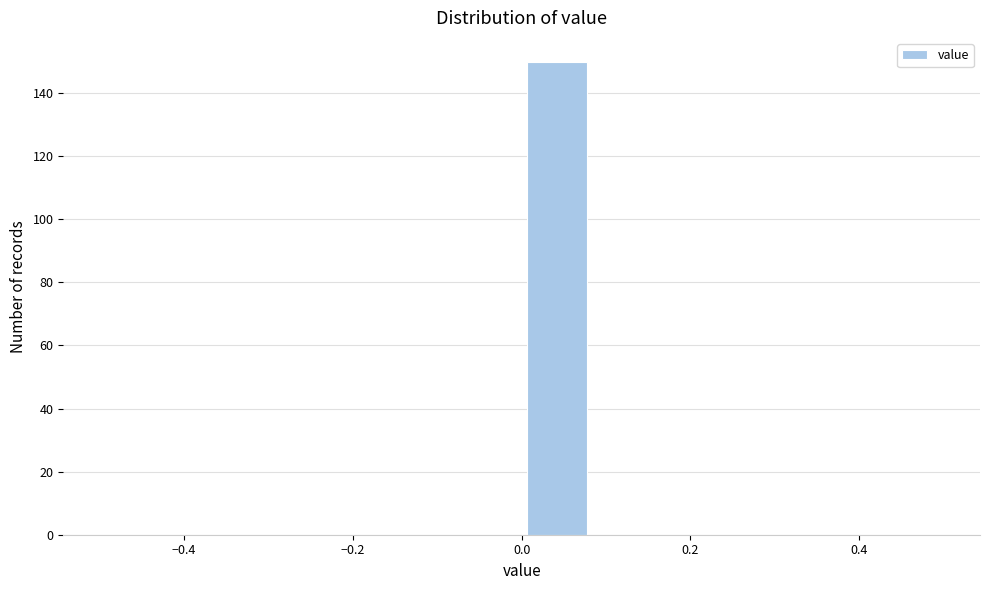

Over which range of the x-axis is the bar tallest?

0.00 to 0.08